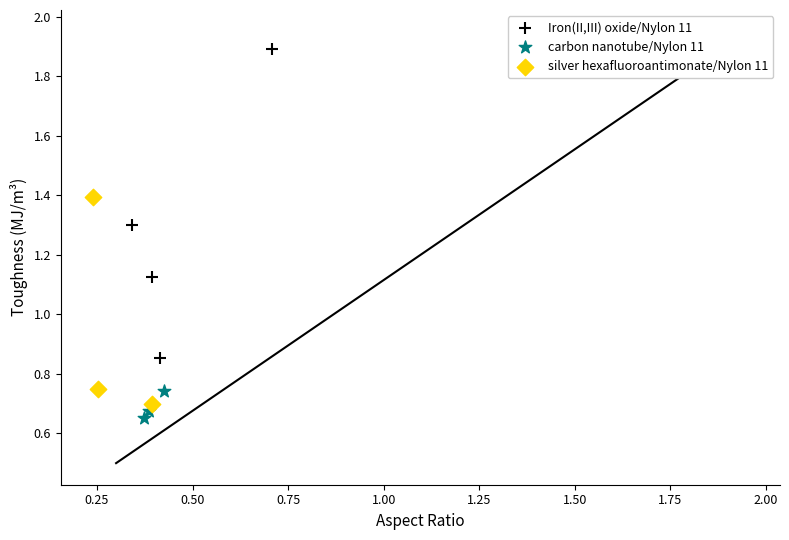

Which series has the widest spread of Y values?

Iron(II,III) oxide/Nylon 11